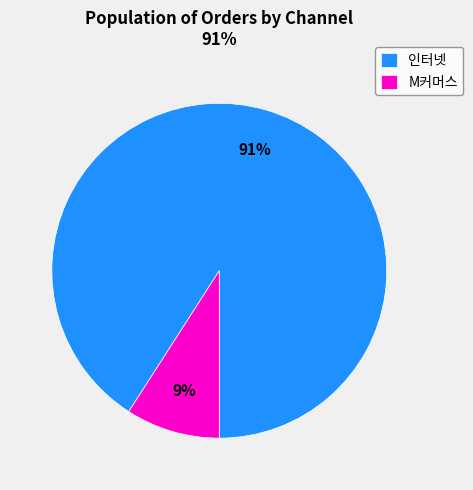

To the nearest percent, what is the average slice percentage?

50%